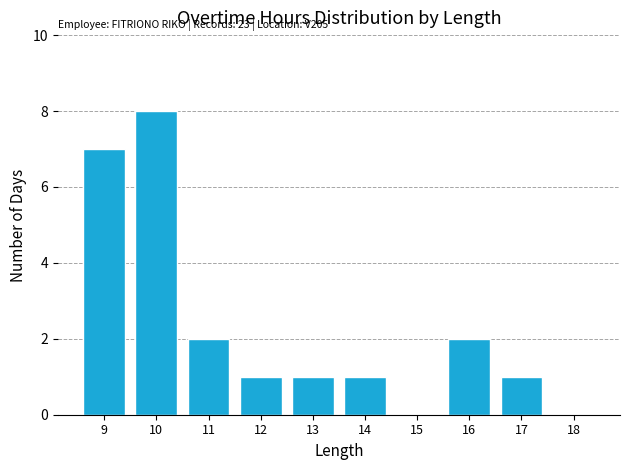

Reading left to right, what are all the values shown in this chart?

9=7	10=8	11=2	12=1	13=1	14=1	15=0	16=2	17=1	18=0